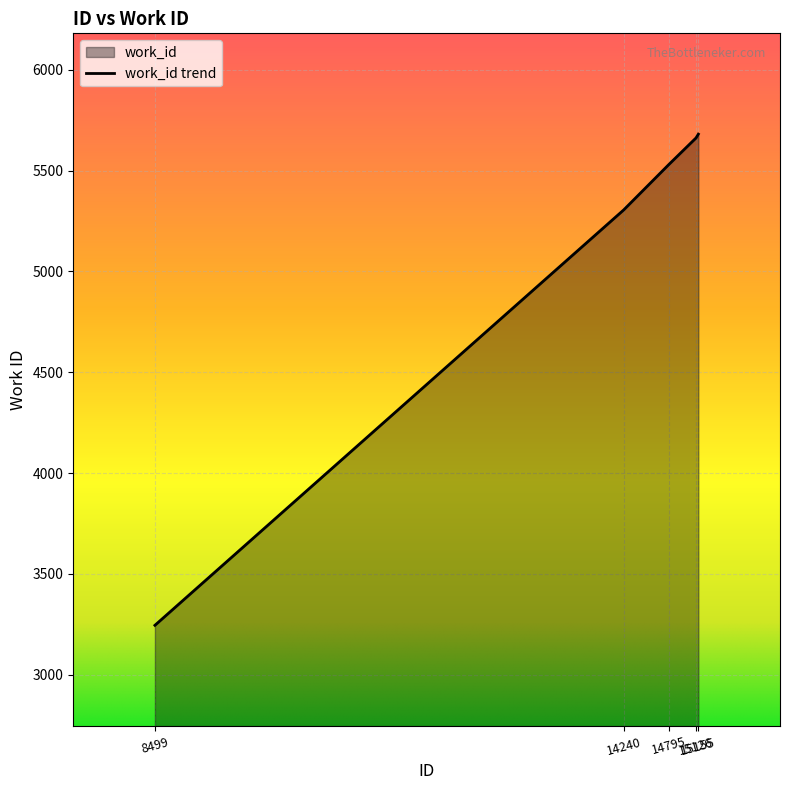

What is the average value?

5085